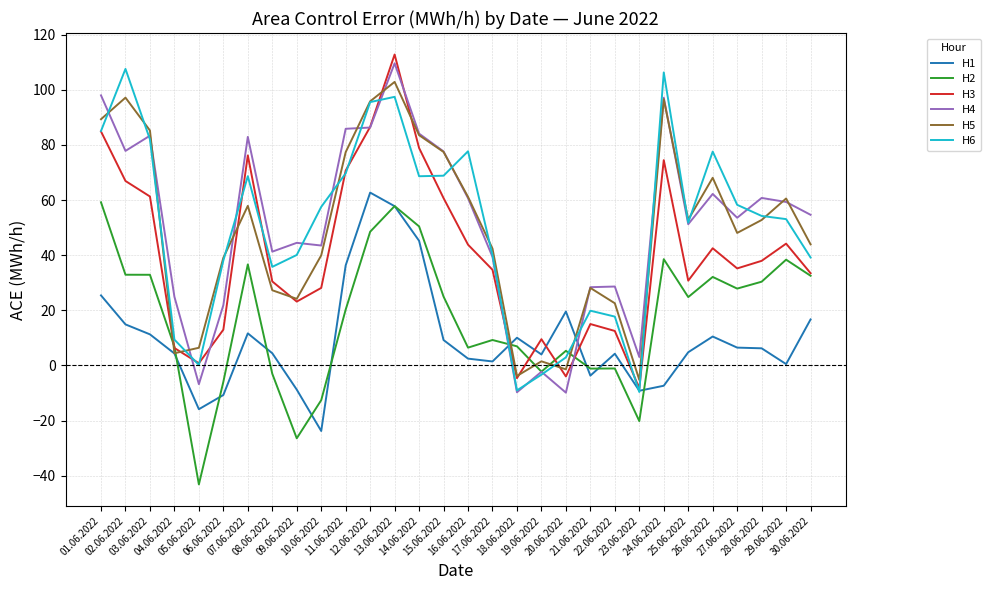

What is the minimum value shown in the chart?

-43.2